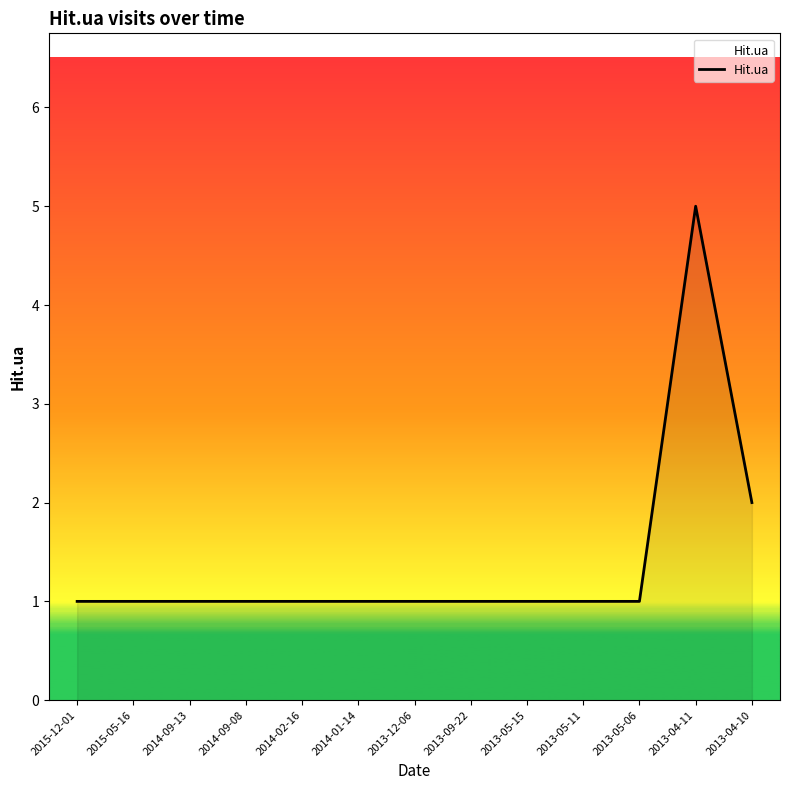

The chart shows a value of 7 at 2013-04-11. True or false?

False